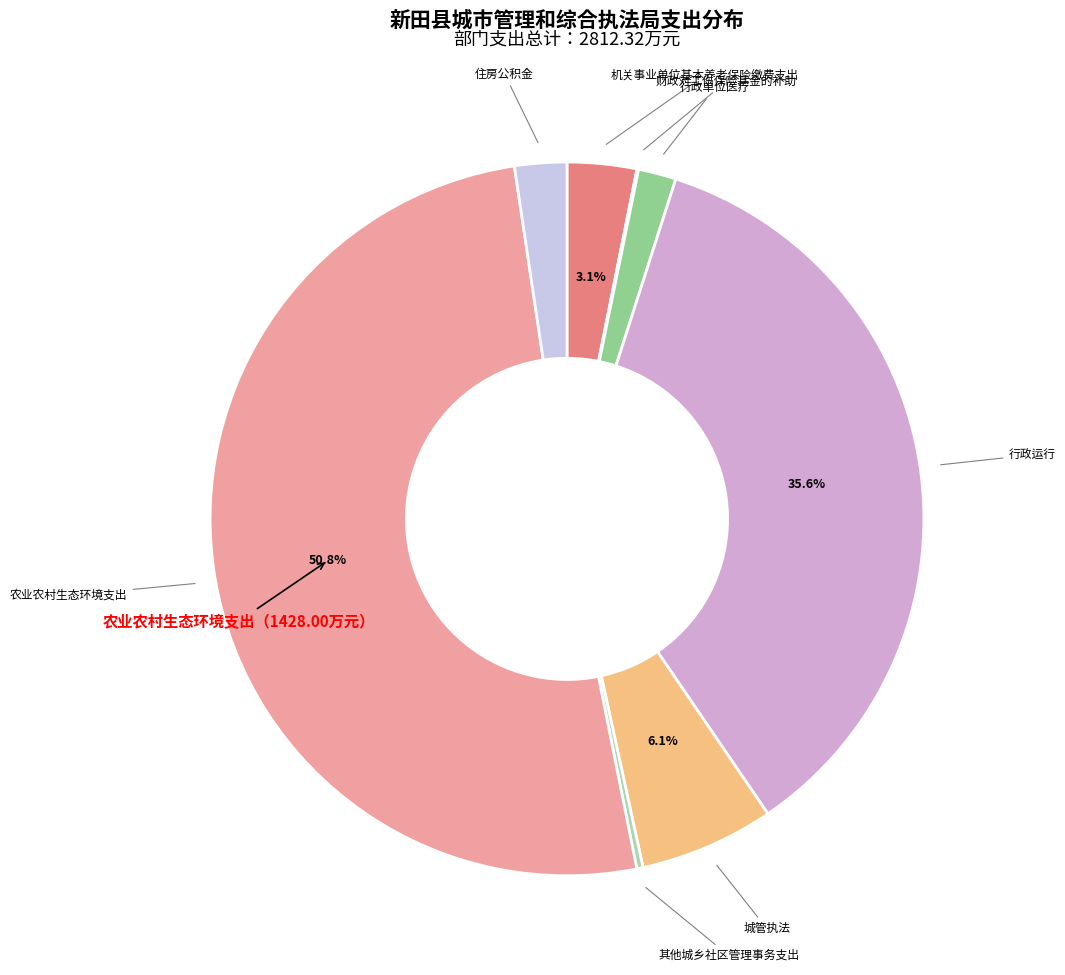

Rank the categories by value from highest to lowest.

农业农村生态环境支出, 行政运行, 城管执法, 机关事业单位基本养老保险缴费支出, 住房公积金, 行政单位医疗, 其他城乡社区管理事务支出, 财政对工伤保险基金的补助